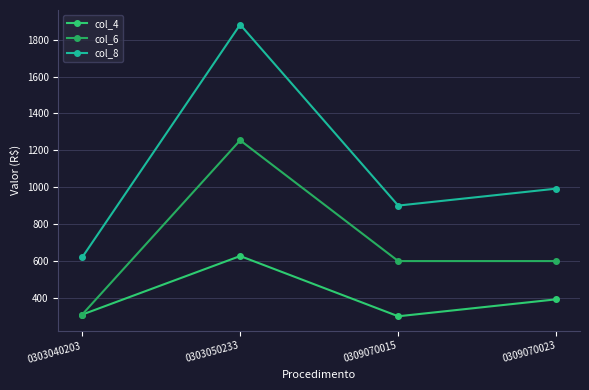

What is the spread (max minus min) of values at 0309070023?

600.0